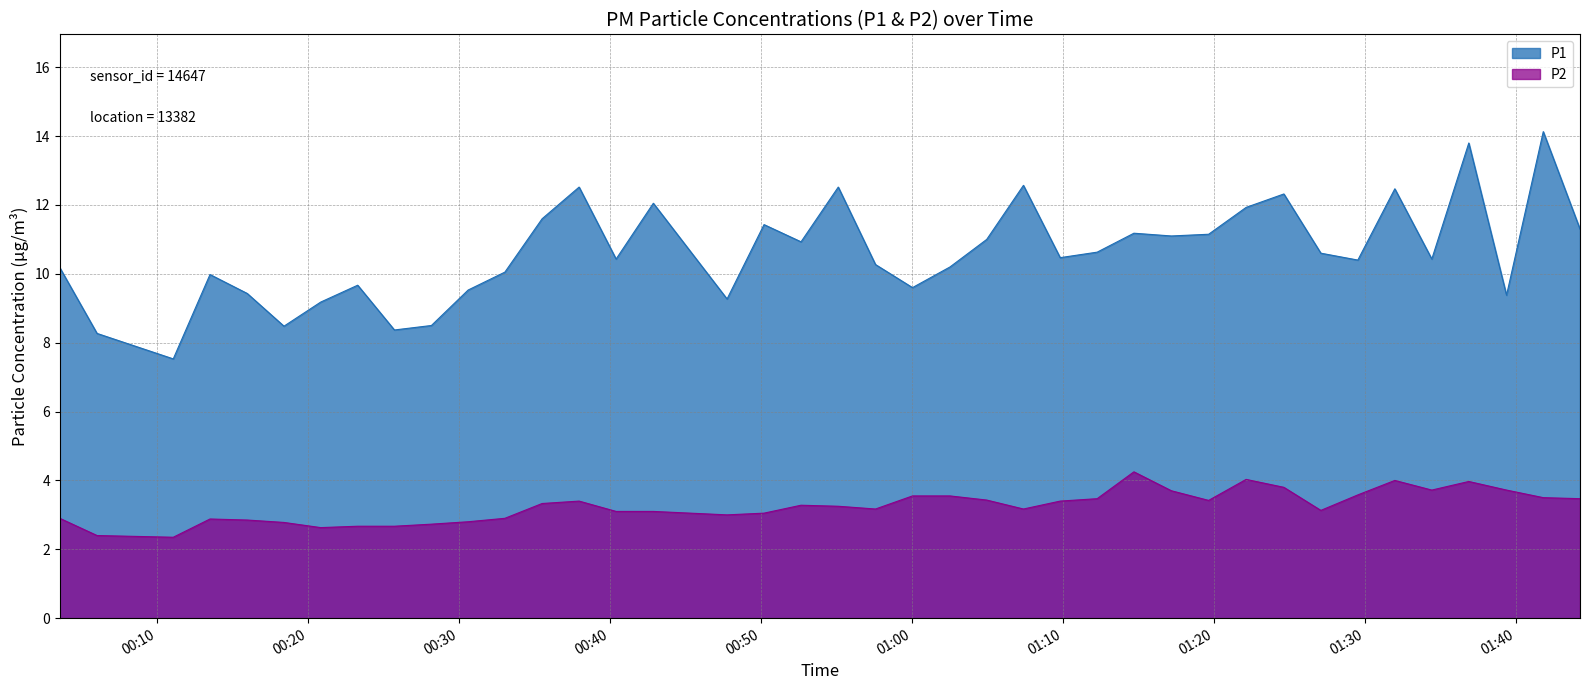

True or false: P1 has a value of 8.5 at 2023-07-13T00:18:23.

True